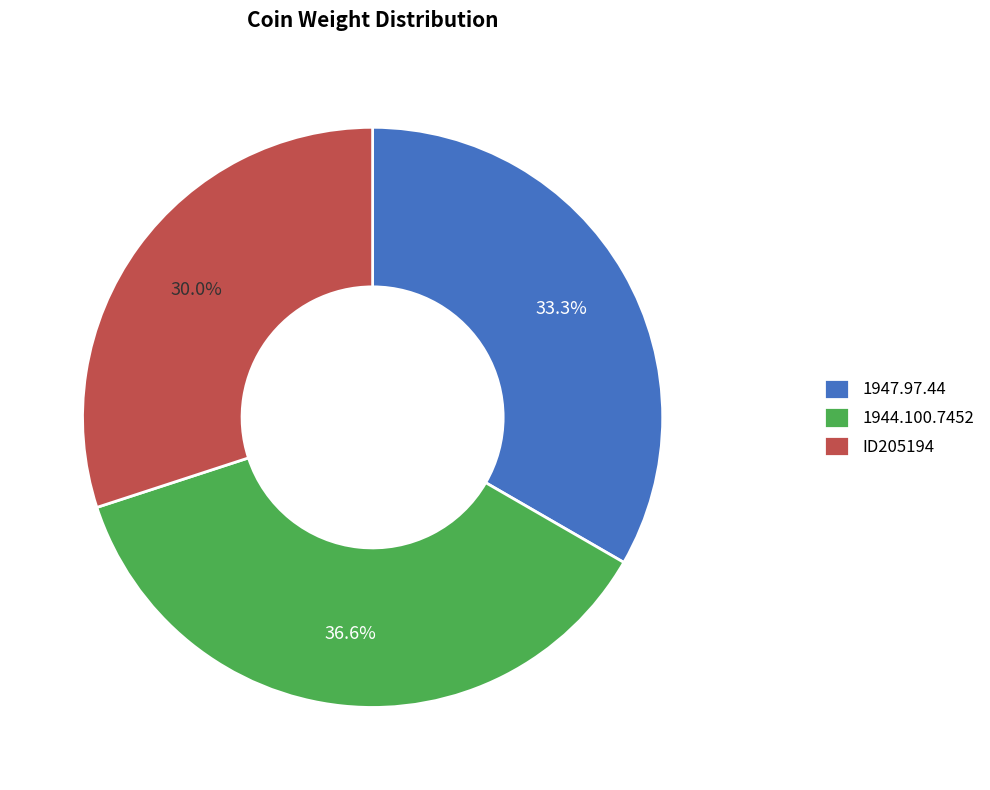

Rank the categories by value from highest to lowest.

1944.100.7452, 1947.97.44, ID205194